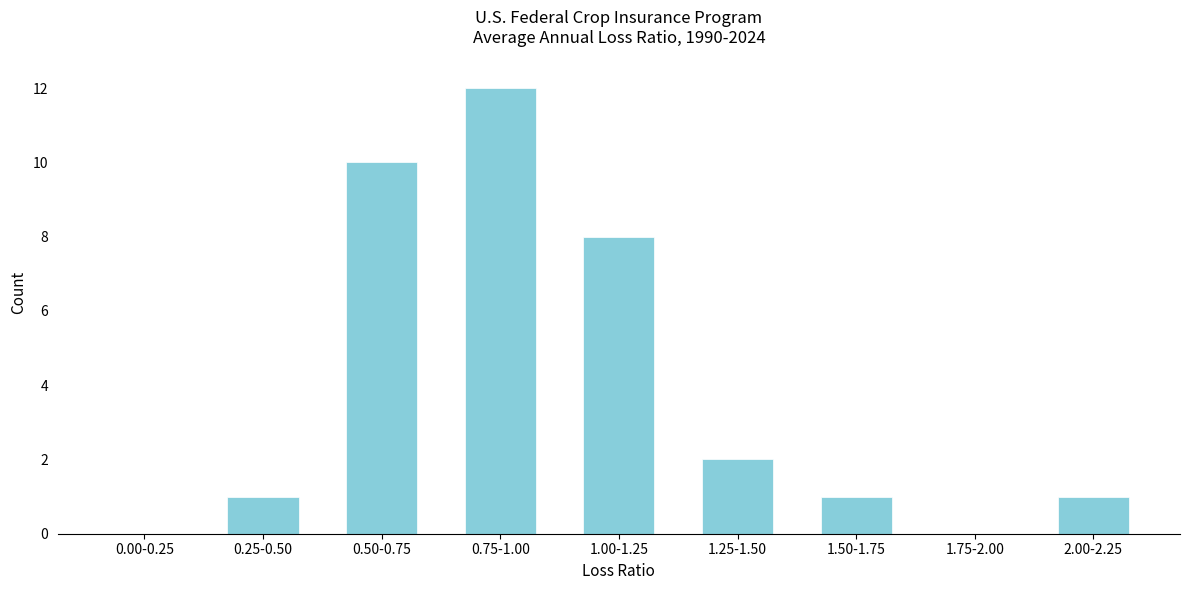

Reading left to right, transcribe all the data shown in this chart.

0.00-0.25=0	0.25-0.50=1	0.50-0.75=10	0.75-1.00=12	1.00-1.25=8	1.25-1.50=2	1.50-1.75=1	1.75-2.00=0	2.00-2.25=1